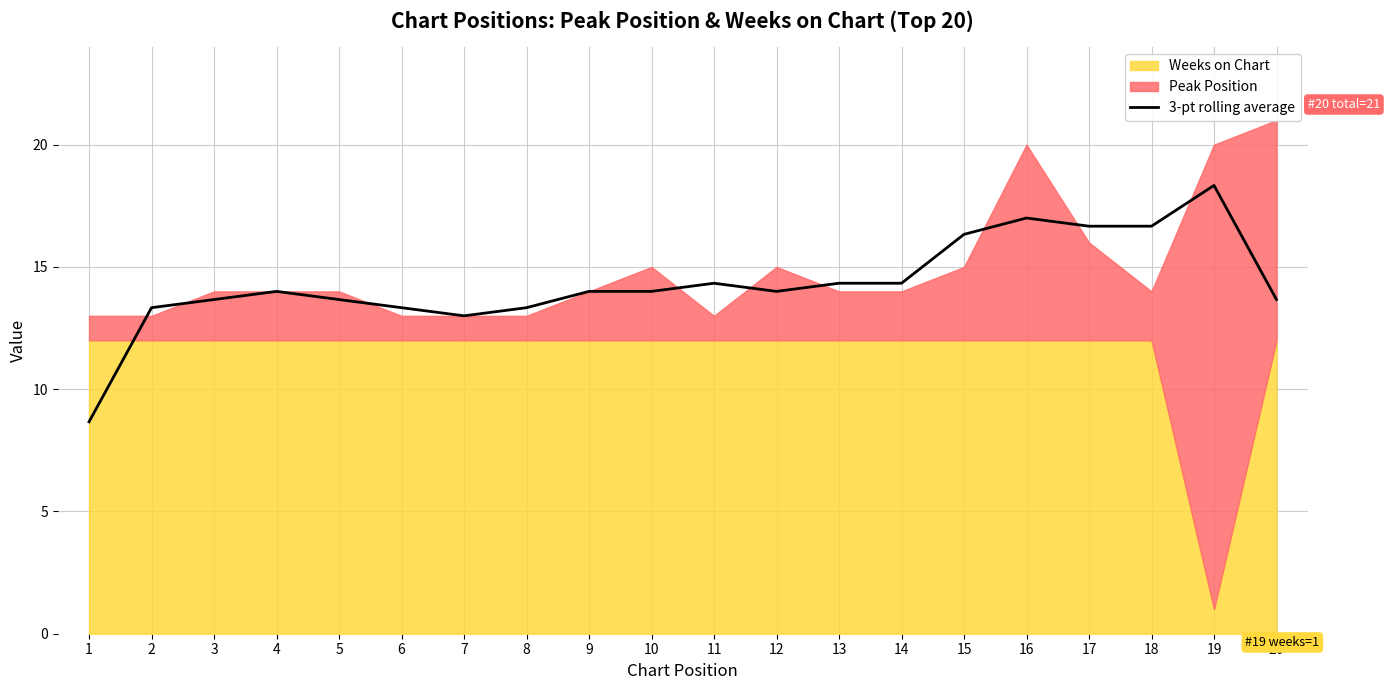

What is the minimum value for 3-pt rolling average?

8.7